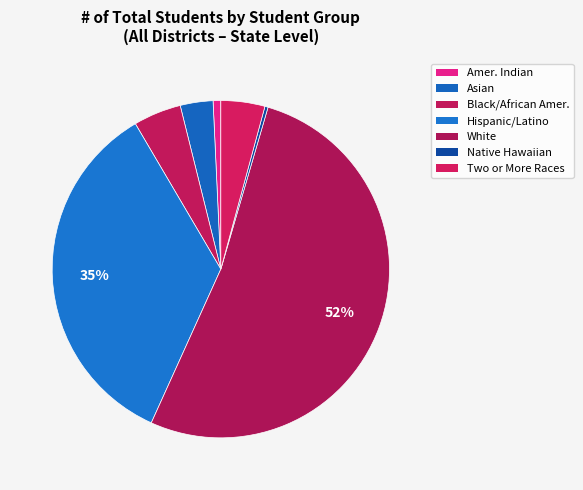

Count the number of slices in the pie.

7